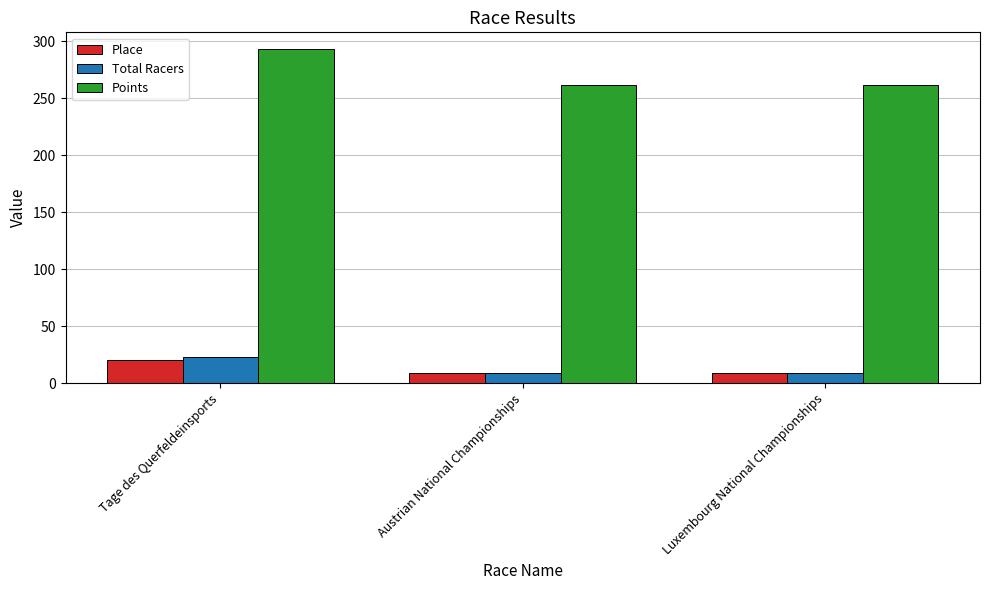

Which category has the highest value in the Total Racers series?

Tage des Querfeldeinsports